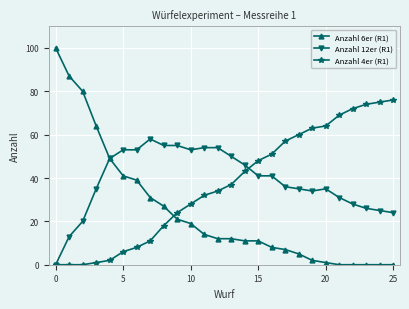

How many times do Anzahl 6er (R1) and Anzahl 4er (R1) cross each other?

1